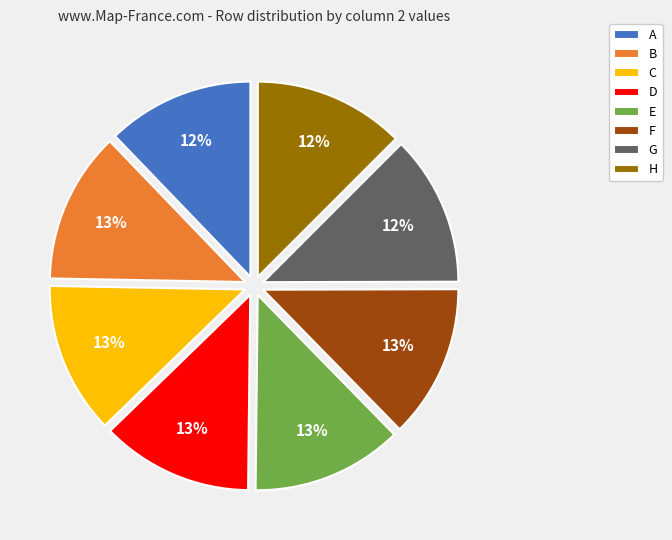

Does H account for over 50% of the chart?

No